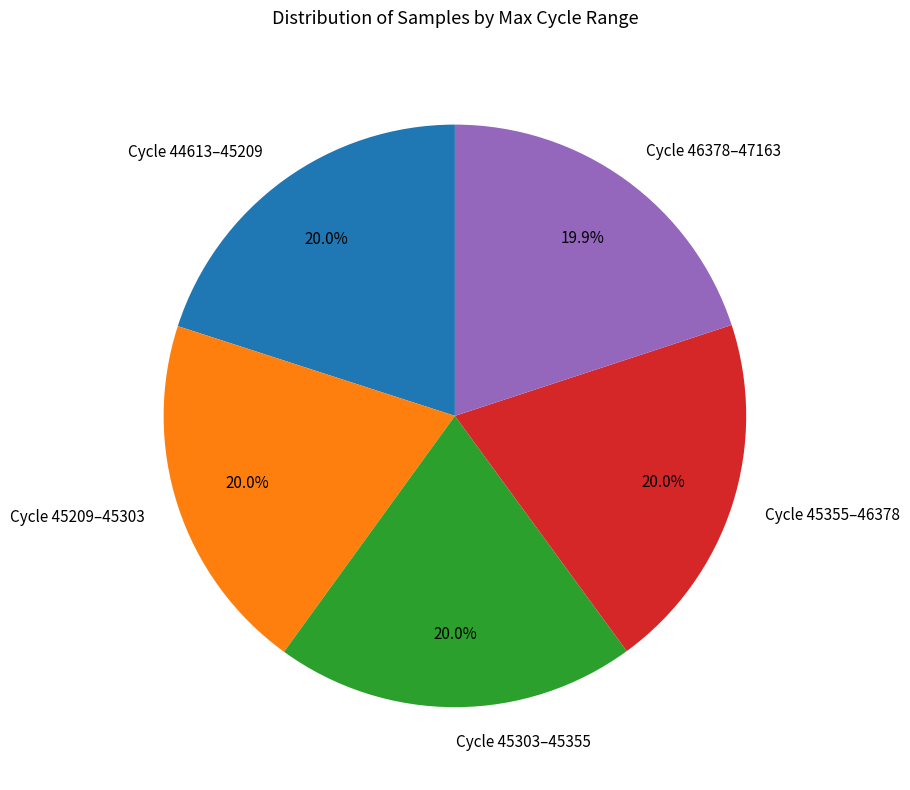

Is there a majority slice in this chart?

No